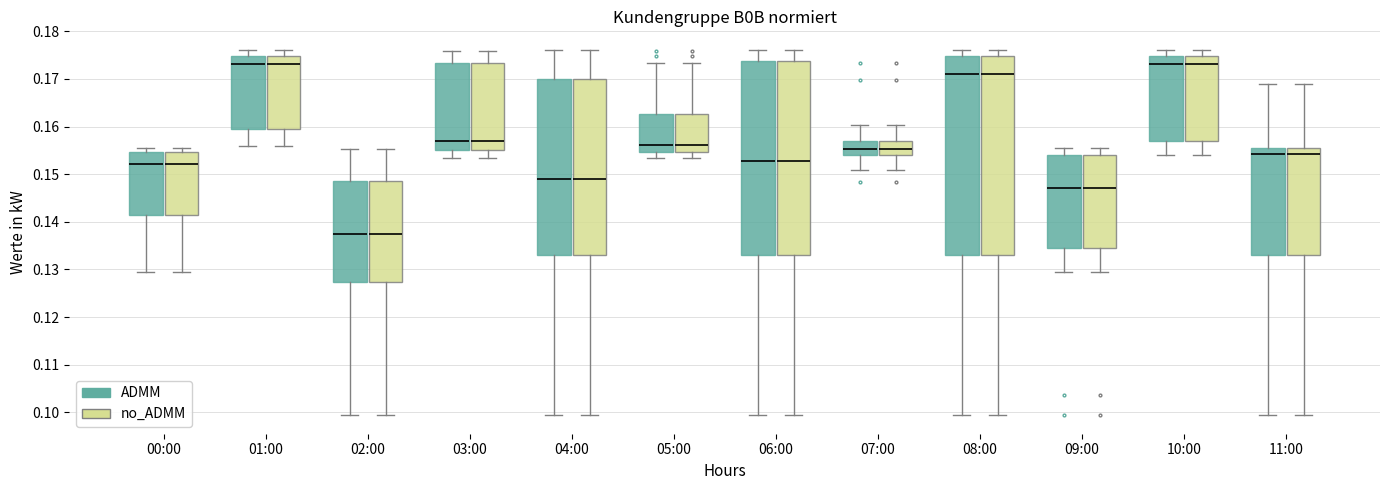

Reading left to right, transcribe this box plot: for each box, give where its median line is, the range the box spans, and where its two whiskers end, as read against the y-axis. The values are not printed on the chart, so give them approximately, as read against the axis.

00:00 (ADMM): median 0.152, box 0.141 to 0.155, whiskers 0.129 to 0.155 (just above the box's upper edge)
00:00 (no_ADMM): median 0.152, box 0.141 to 0.155, whiskers 0.129 to 0.155 (just above the box's upper edge)
01:00 (ADMM): median 0.173, box 0.160 to 0.175, whiskers 0.156 to 0.176
01:00 (no_ADMM): median 0.173, box 0.160 to 0.175, whiskers 0.156 to 0.176
02:00 (ADMM): median 0.137, box 0.127 to 0.149, whiskers 0.099 to 0.155
02:00 (no_ADMM): median 0.137, box 0.127 to 0.149, whiskers 0.099 to 0.155
03:00 (ADMM): median 0.157, box 0.155 to 0.173, whiskers 0.153 to 0.176
03:00 (no_ADMM): median 0.157, box 0.155 to 0.173, whiskers 0.153 to 0.176
04:00 (ADMM): median 0.149, box 0.133 to 0.170, whiskers 0.099 to 0.176
04:00 (no_ADMM): median 0.149, box 0.133 to 0.170, whiskers 0.099 to 0.176
05:00 (ADMM): median 0.156, box 0.155 to 0.163, whiskers 0.153 to 0.173
05:00 (no_ADMM): median 0.156, box 0.155 to 0.163, whiskers 0.153 to 0.173
06:00 (ADMM): median 0.153, box 0.133 to 0.174, whiskers 0.099 to 0.176
06:00 (no_ADMM): median 0.153, box 0.133 to 0.174, whiskers 0.099 to 0.176
07:00 (ADMM): median 0.155, box 0.154 to 0.157, whiskers 0.151 to 0.160
07:00 (no_ADMM): median 0.155, box 0.154 to 0.157, whiskers 0.151 to 0.160
08:00 (ADMM): median 0.171, box 0.133 to 0.175, whiskers 0.099 to 0.176
08:00 (no_ADMM): median 0.171, box 0.133 to 0.175, whiskers 0.099 to 0.176
09:00 (ADMM): median 0.147, box 0.135 to 0.154, whiskers 0.129 to 0.155
09:00 (no_ADMM): median 0.147, box 0.135 to 0.154, whiskers 0.129 to 0.155
10:00 (ADMM): median 0.173, box 0.157 to 0.175, whiskers 0.154 to 0.176
10:00 (no_ADMM): median 0.173, box 0.157 to 0.175, whiskers 0.154 to 0.176
11:00 (ADMM): median 0.154, box 0.133 to 0.156, whiskers 0.099 to 0.169
11:00 (no_ADMM): median 0.154, box 0.133 to 0.156, whiskers 0.099 to 0.169